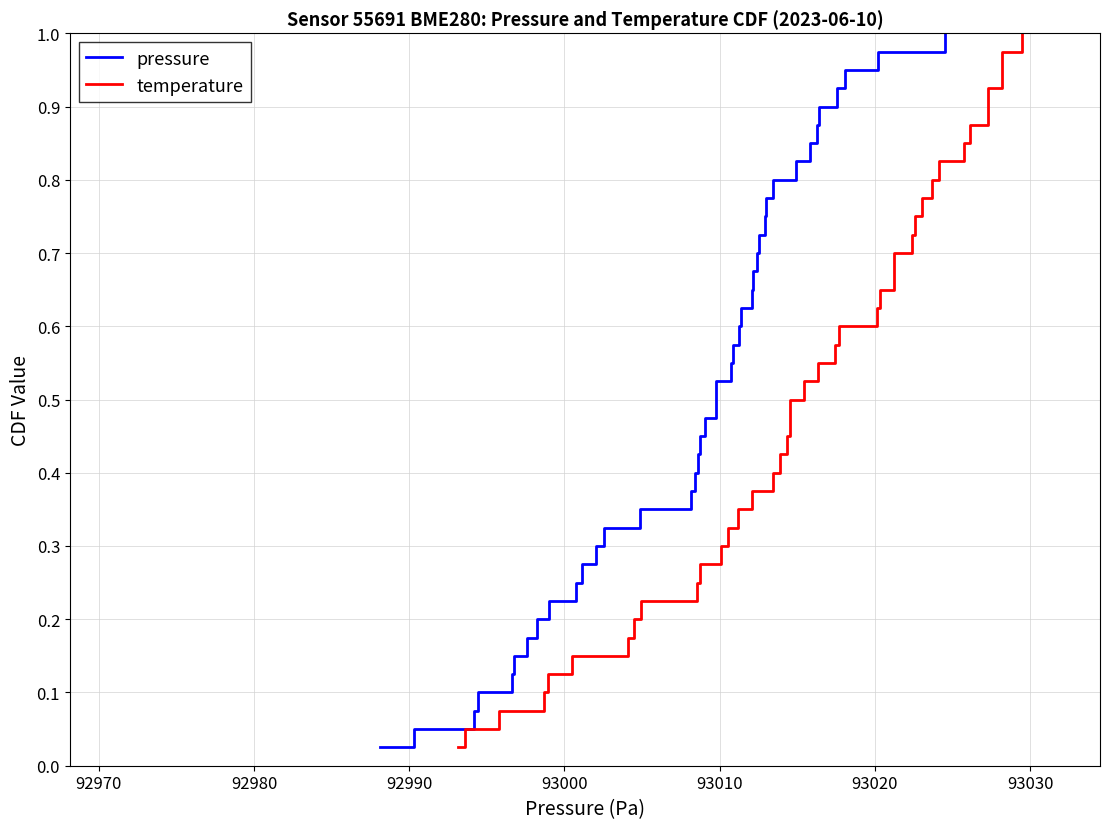

True or false: temperature and pressure intersect in this chart.

False